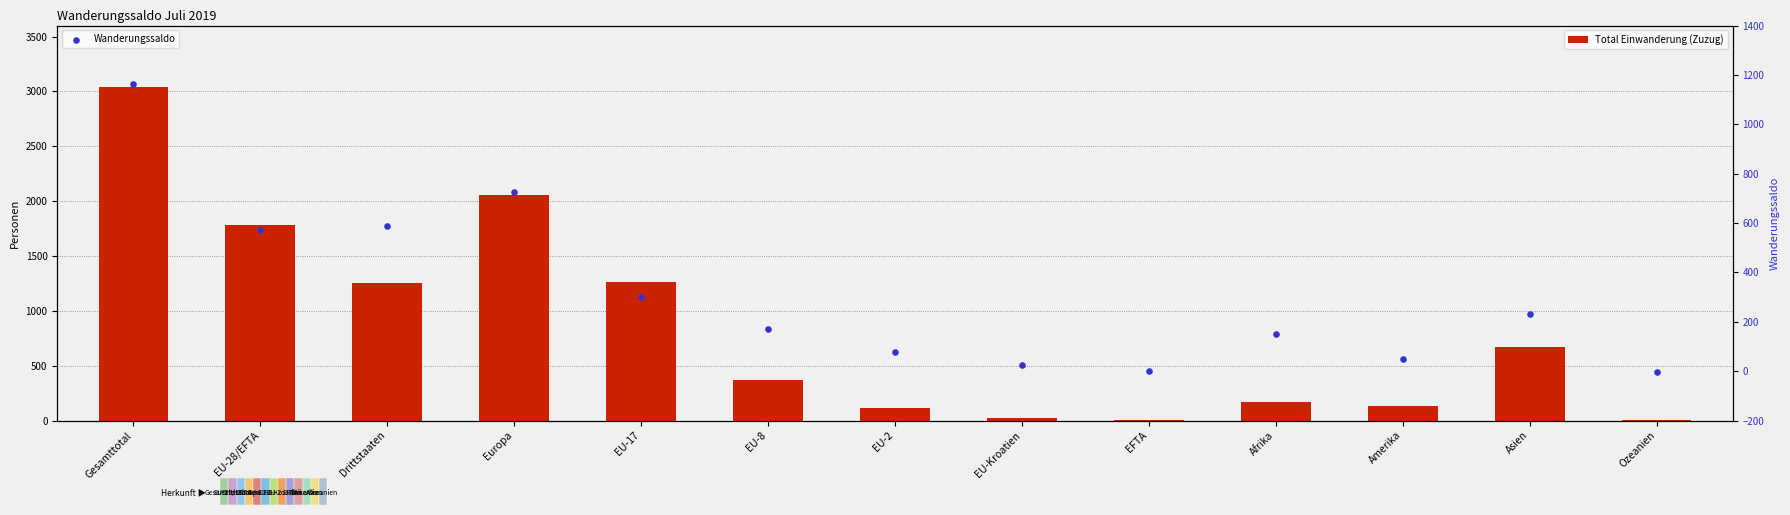

Which series reaches the minimum Y coordinate?

Wanderungssaldo